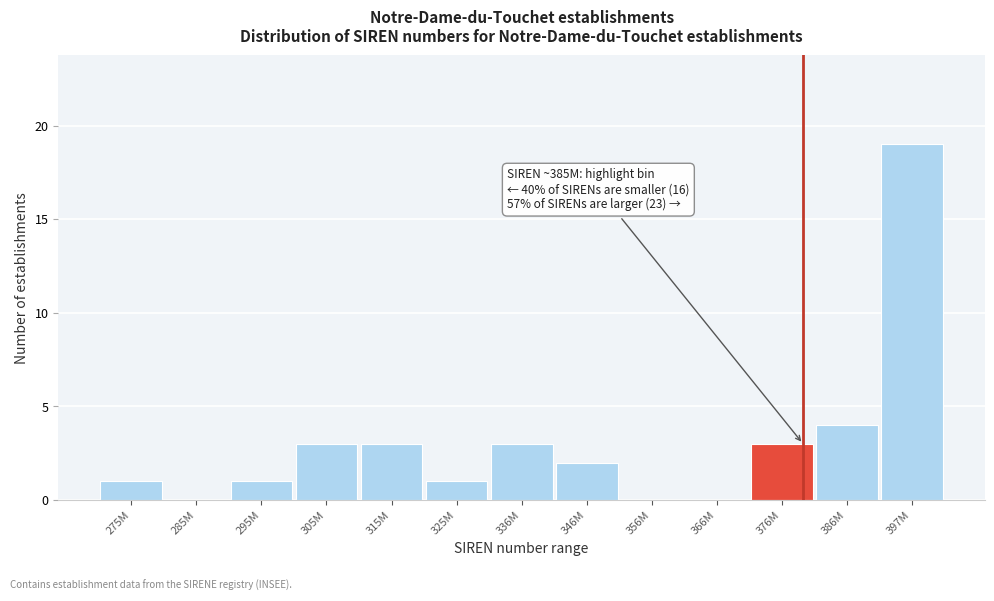

Reading left to right, list all the values displayed in this chart.

275M=1	285M=0	295M=1	305M=3	315M=3	325M=1	336M=3	346M=2	356M=0	366M=0	376M=3	386M=4	397M=19